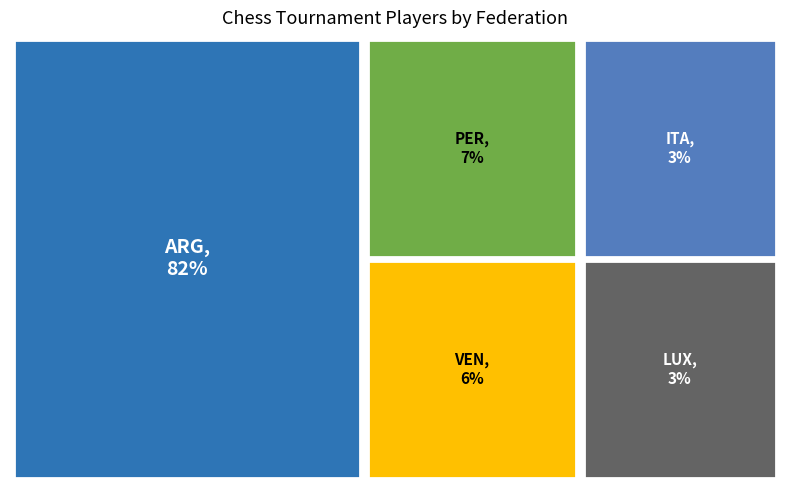

Which category has the smallest portion of the pie?

ITA